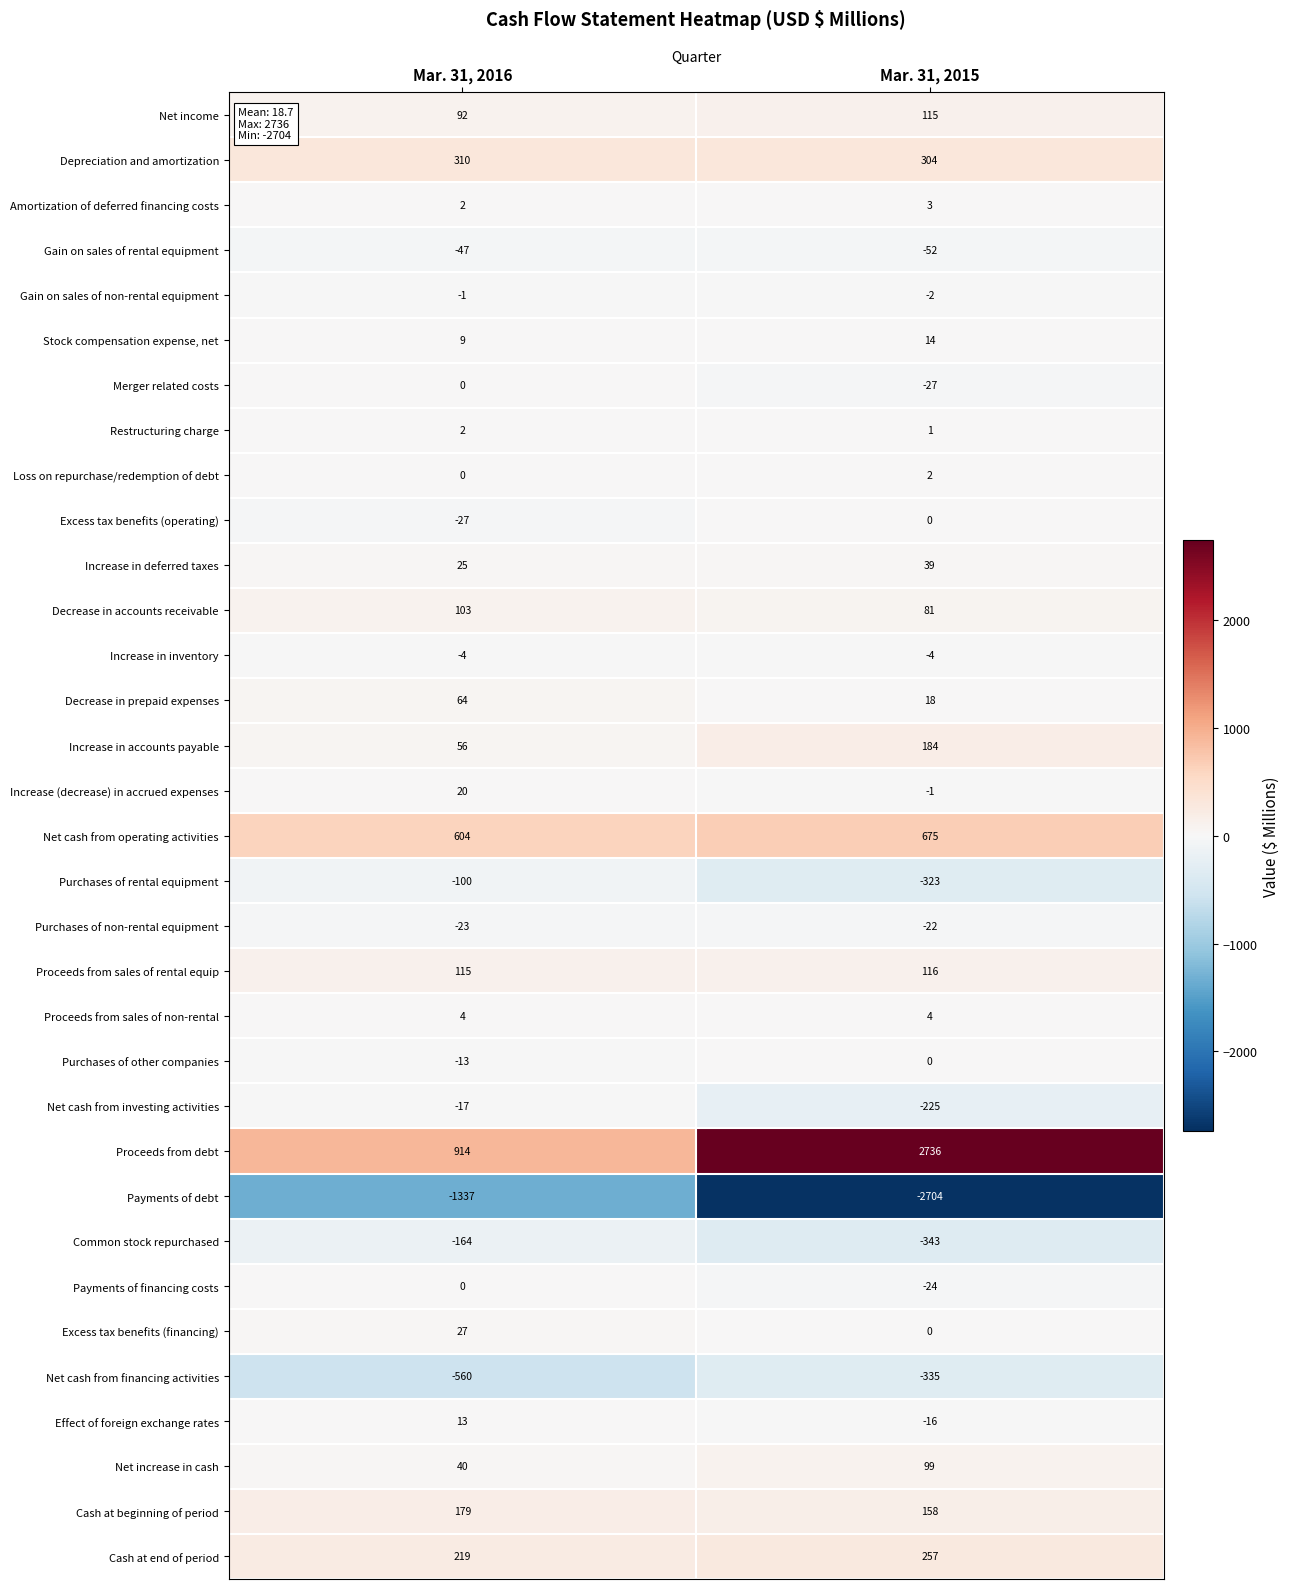

How many series are shown in this chart?

33